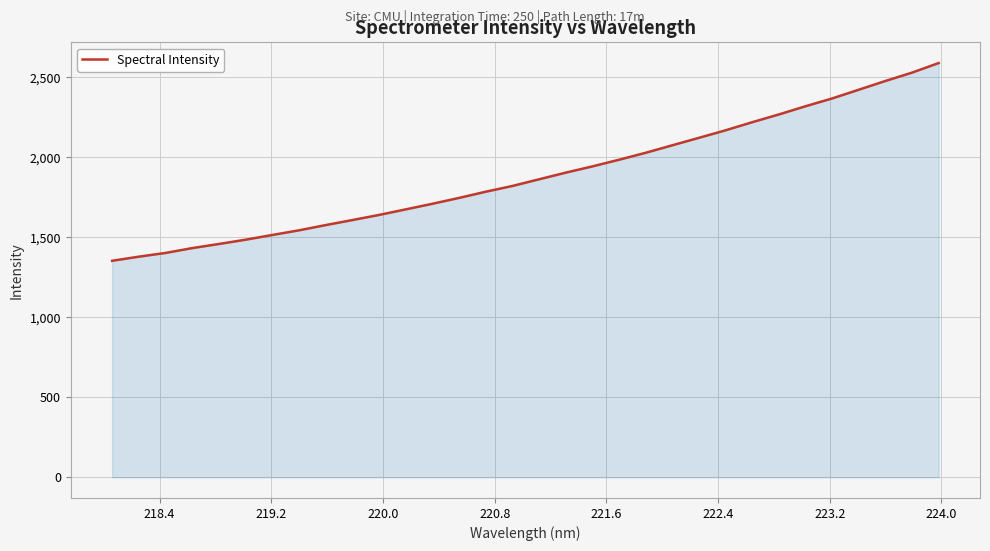

What is the greatest value displayed?

2589.2